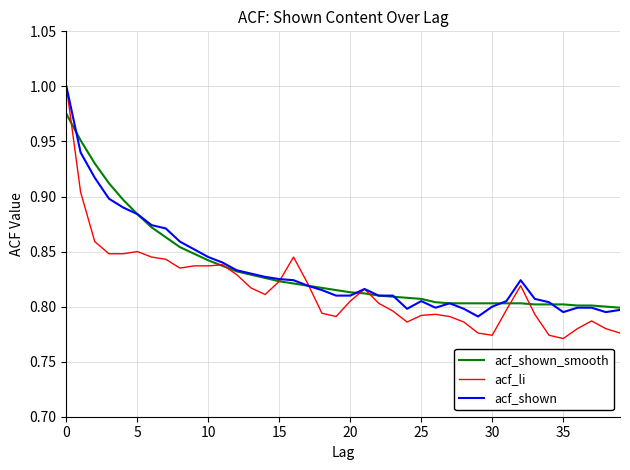

How many acf_shown values are between 0 and 1?

40